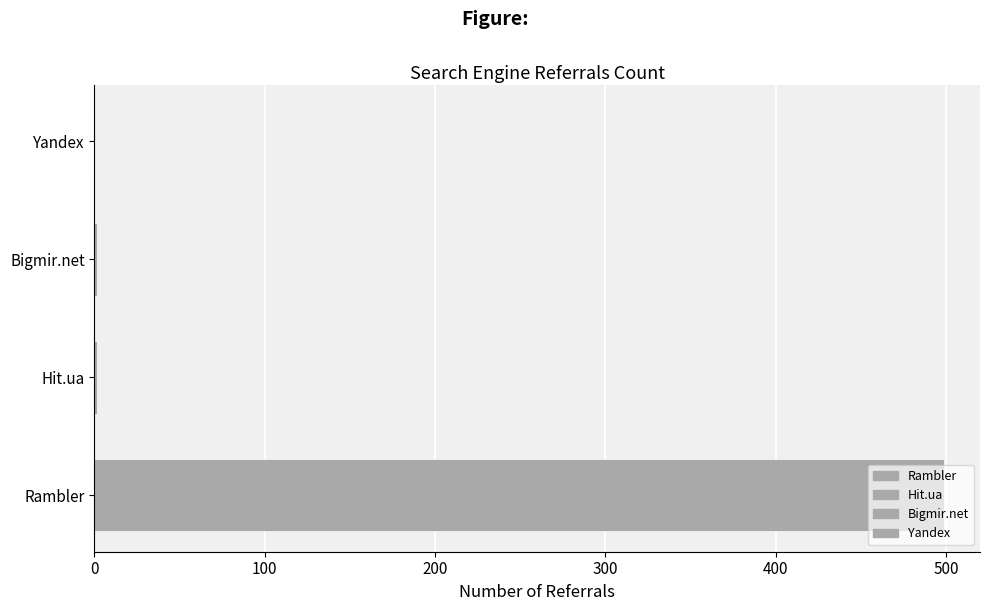

At which category does the chart reach its peak across all series?

Rambler